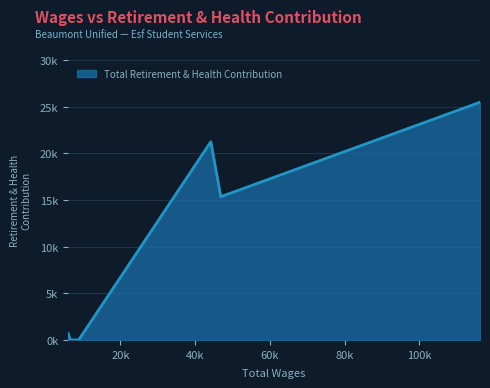

List the labels in order of value, largest first.

116256.0, 116178.0, 44207.0, 46874.0, 6020.0, 8833.0, 6584.0